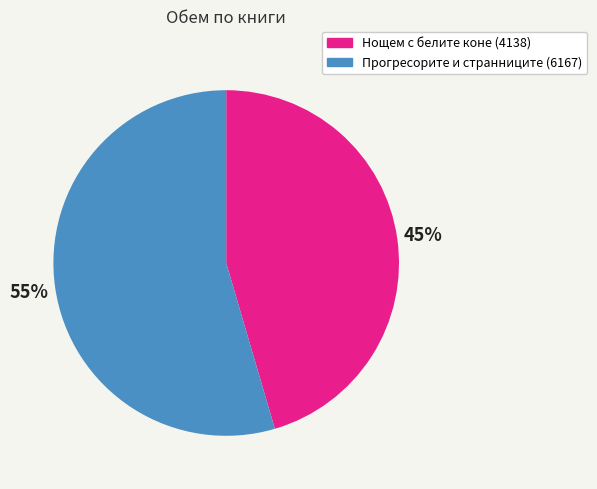

Rank the categories by value from lowest to highest.

Нощем с белите коне (4138), Прогресорите и странниците (6167)